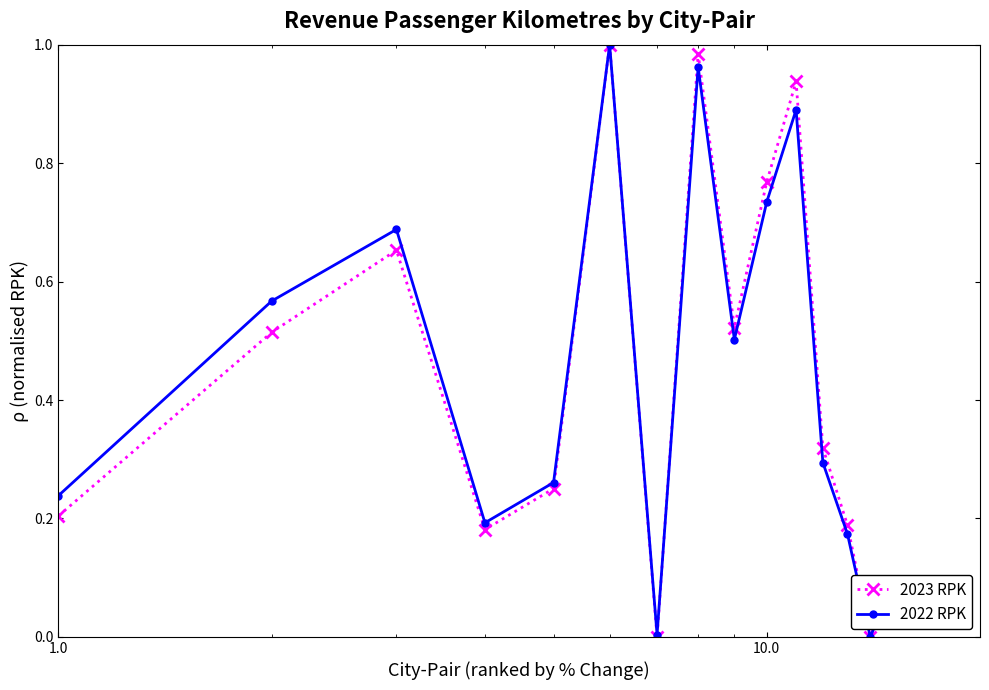

True or false: 2023 RPK has more than 2 points higher than both neighbors.

True